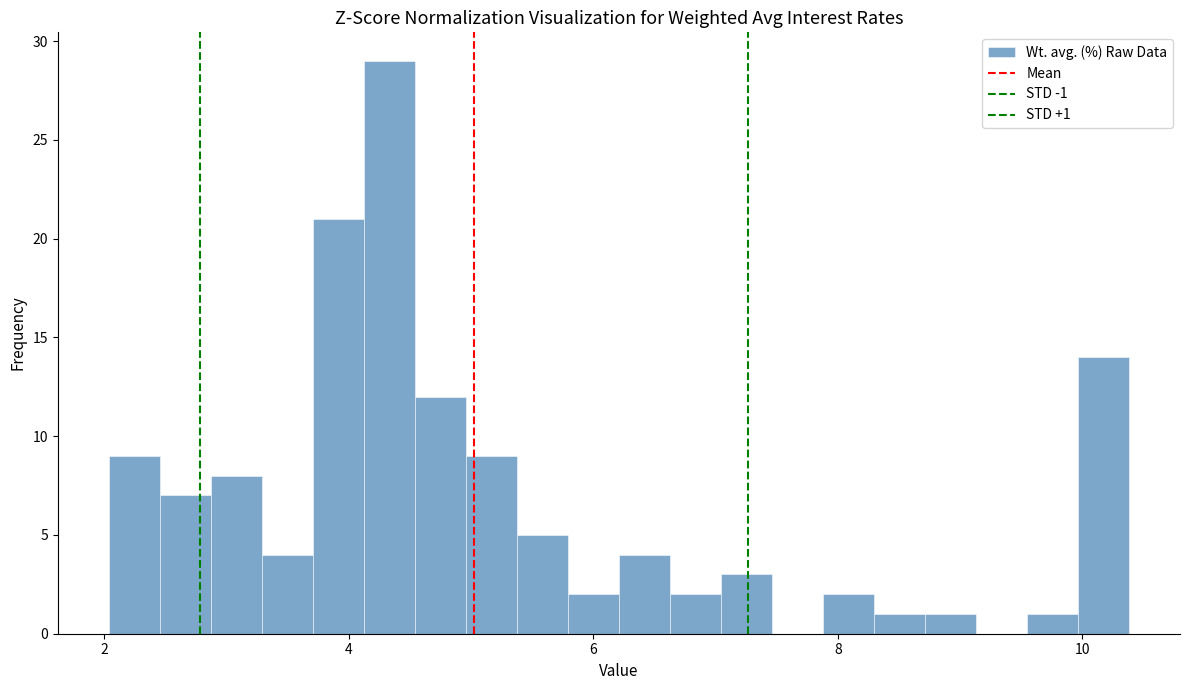

Around what value on the x-axis is the tallest bar? Give the approximate position of its centre, as read against the axis.

4.4